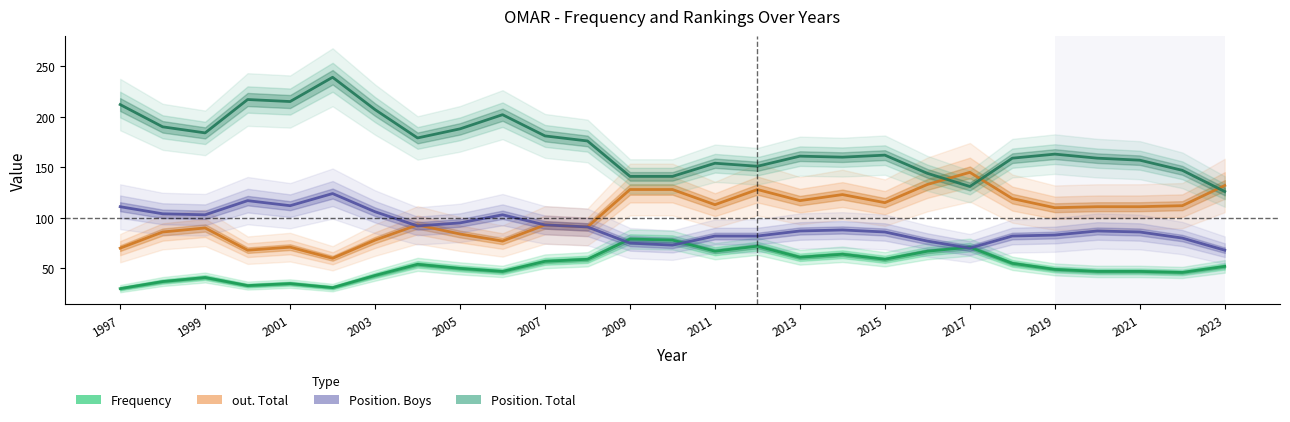

What is the average value of the out. Total series?

103